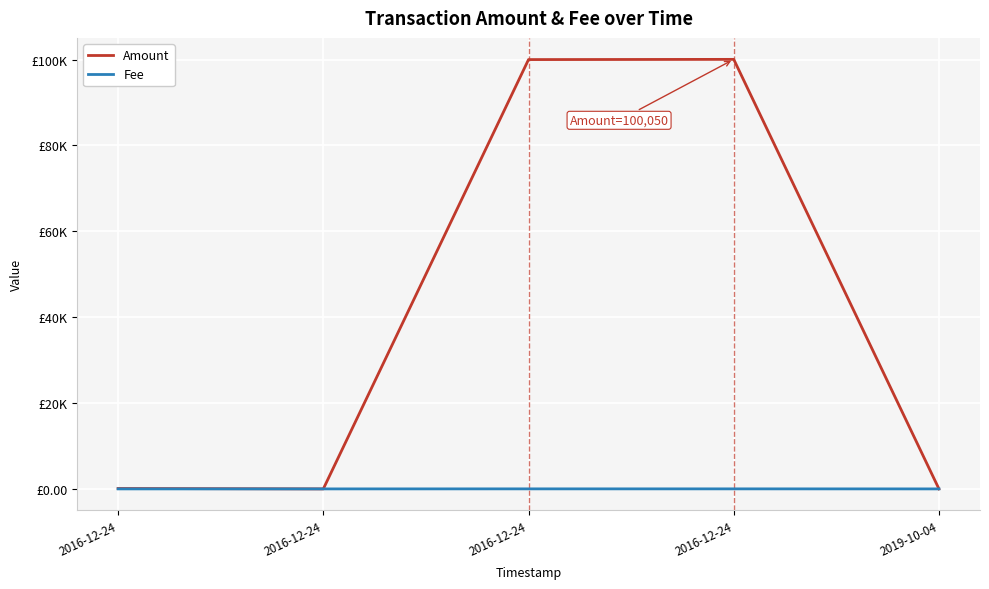

Does the chart have visible grid lines?

Yes